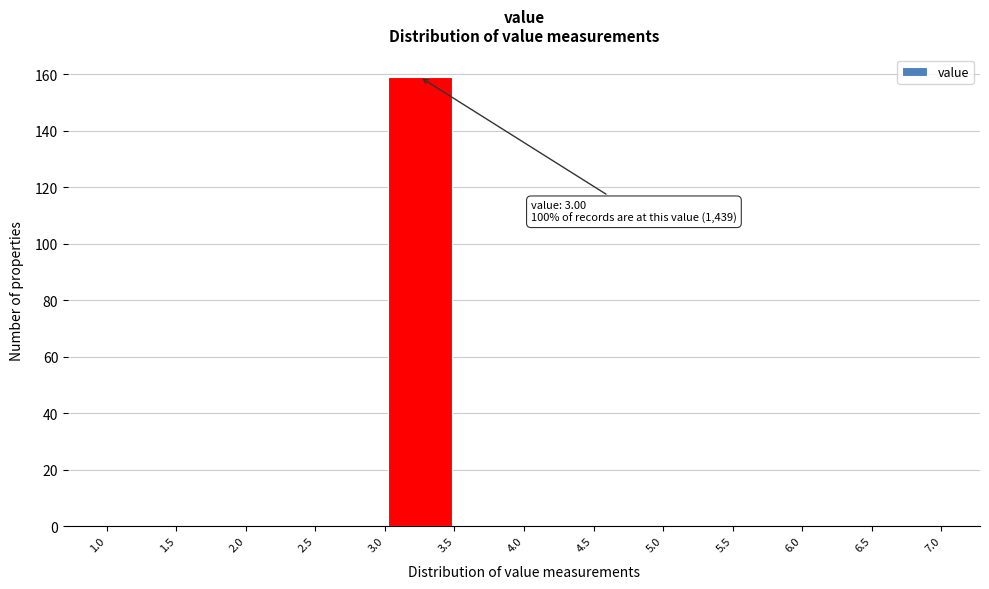

Over which range of the x-axis is the bar tallest?

3.0 to 3.5